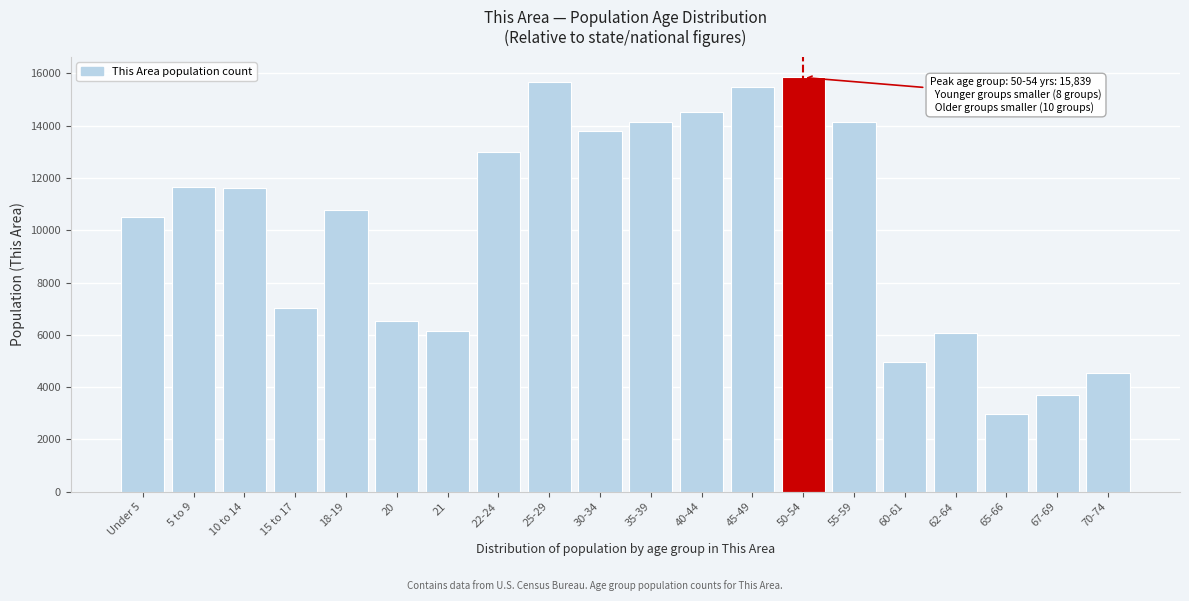

Is it true that the value at 40-44 is 14512?

True